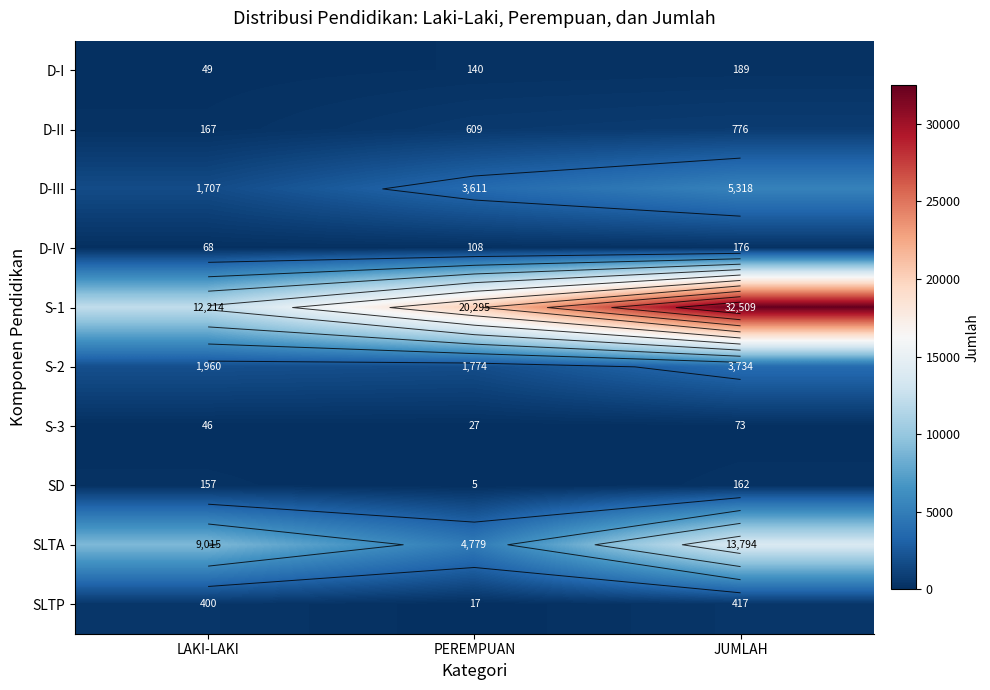

True or false: D-I has a value of 23 at LAKI-LAKI.

False